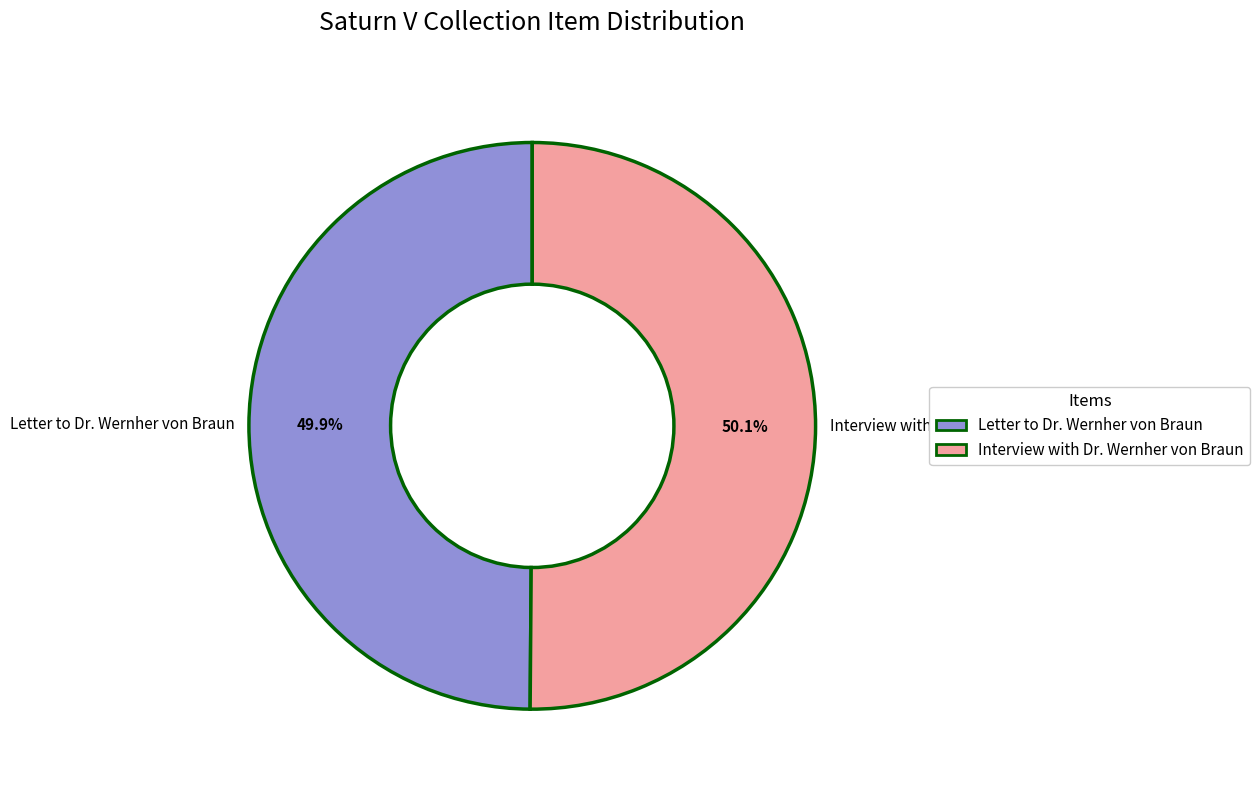

The Interview with Dr. Wernher von Braun slice represents 50% of the pie. True or false?

True